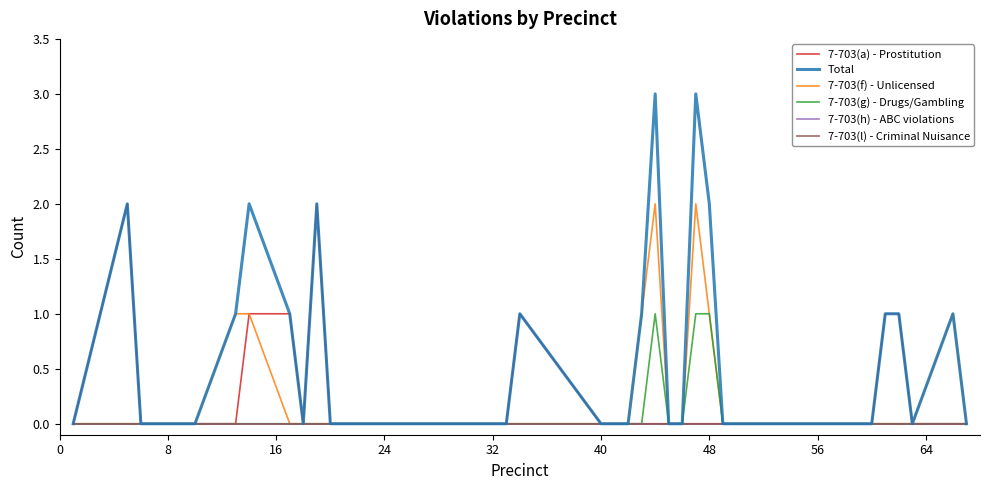

What is the greatest value displayed?

3